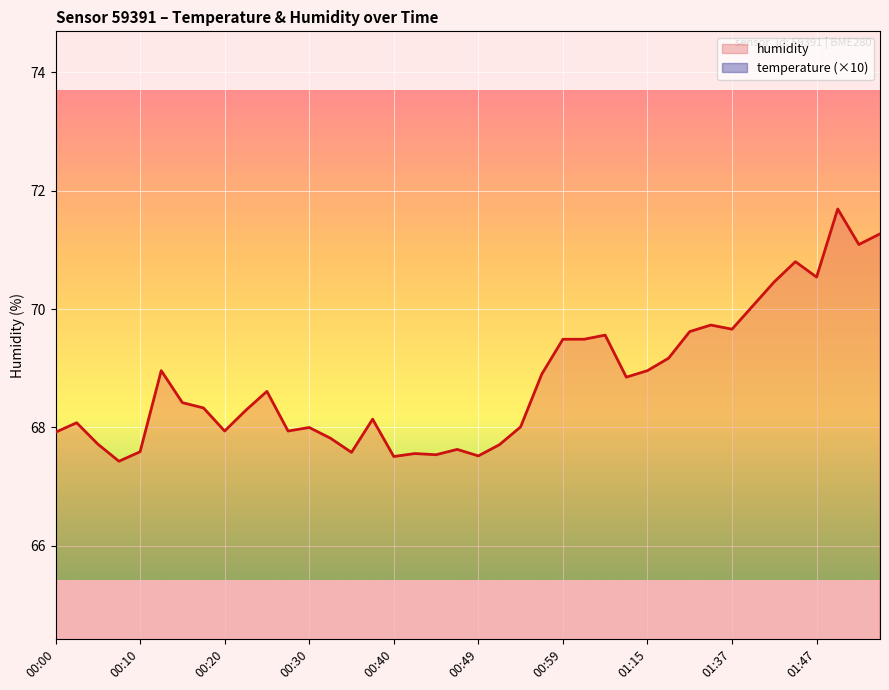

True or false: humidity and temperature (×10) intersect in this chart.

False